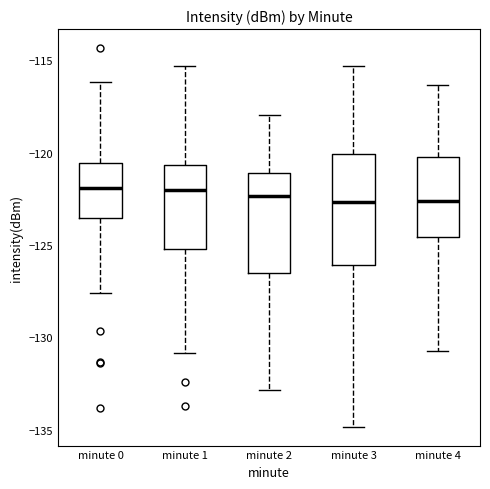

Reading left to right, transcribe this box plot: for each box, give where its median line is, the range the box spans, and where its two whiskers end, as read against the y-axis. The values are not printed on the chart, so give them approximately, as read against the axis.

minute 0: median -122.0, box -123.5 to -120.5, whiskers -127.5 to -116.0
minute 1: median -122.0, box -125.0 to -120.5, whiskers -131.0 to -115.5
minute 2: median -122.5, box -126.5 to -121.0, whiskers -133.0 to -118.0
minute 3: median -122.5, box -126.0 to -120.0, whiskers -135.0 to -115.5
minute 4: median -122.5, box -124.5 to -120.0, whiskers -130.5 to -116.5